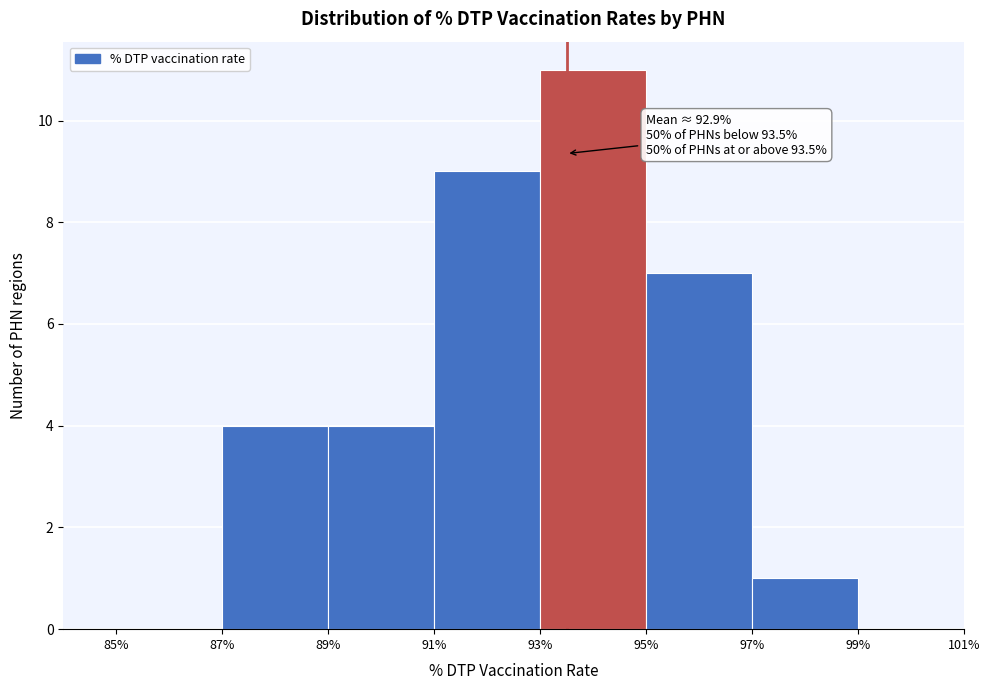

Over which range of the x-axis is the bar tallest?

93% to 95%